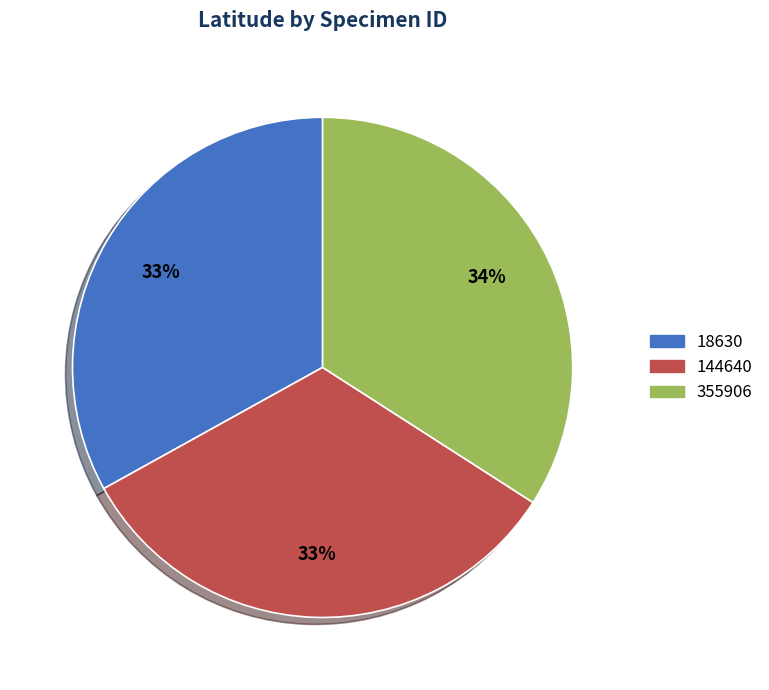

What is the largest slice in the pie chart?

355906